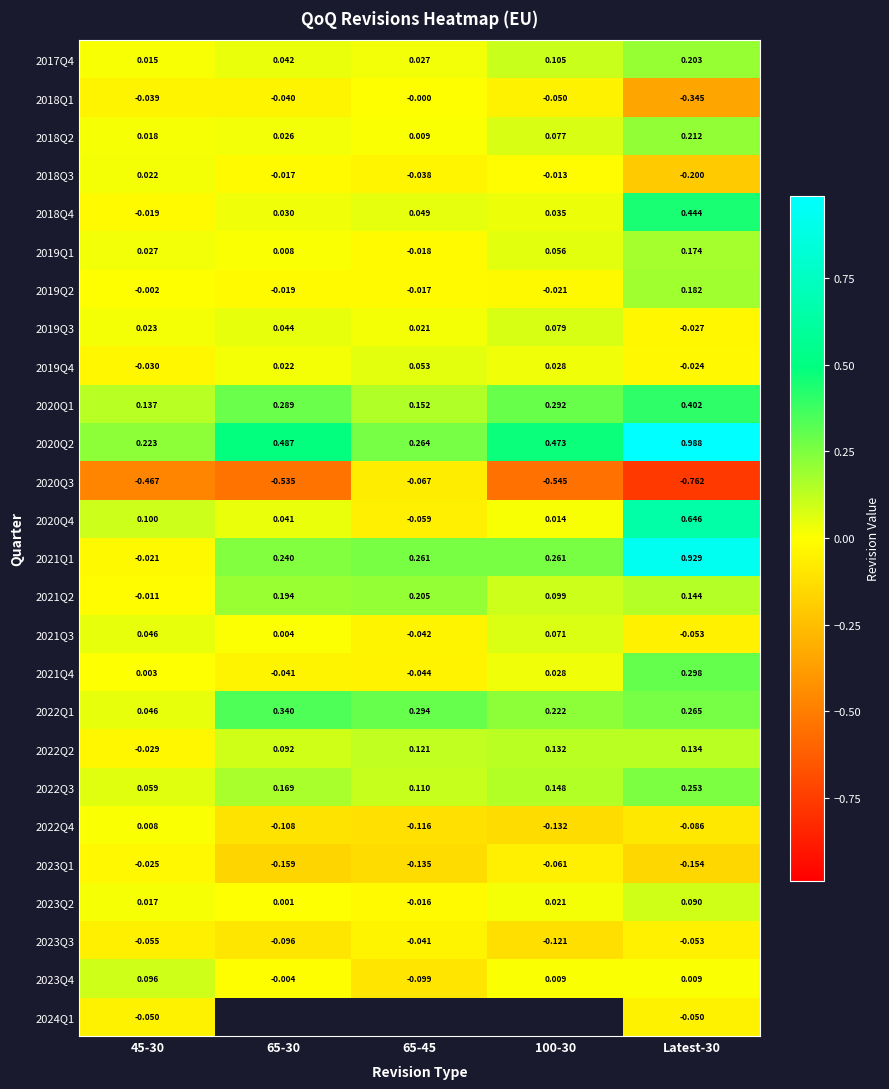

Is the value of 2018Q2 at 65-30 greater than the value of 2022Q1 at 65-45?

No